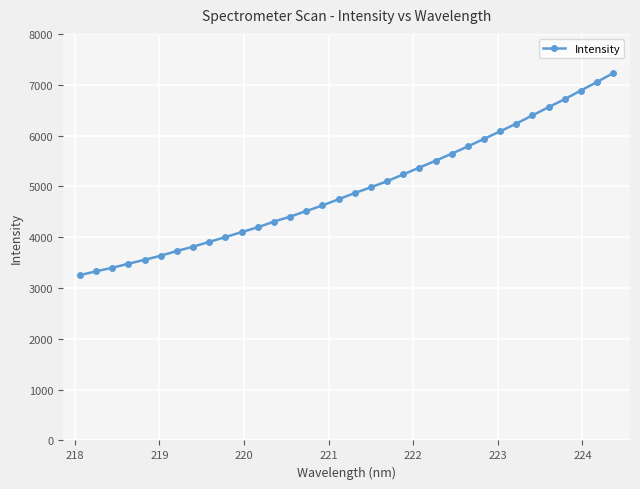

True or false: there are more than 0 points higher than both neighbors.

False